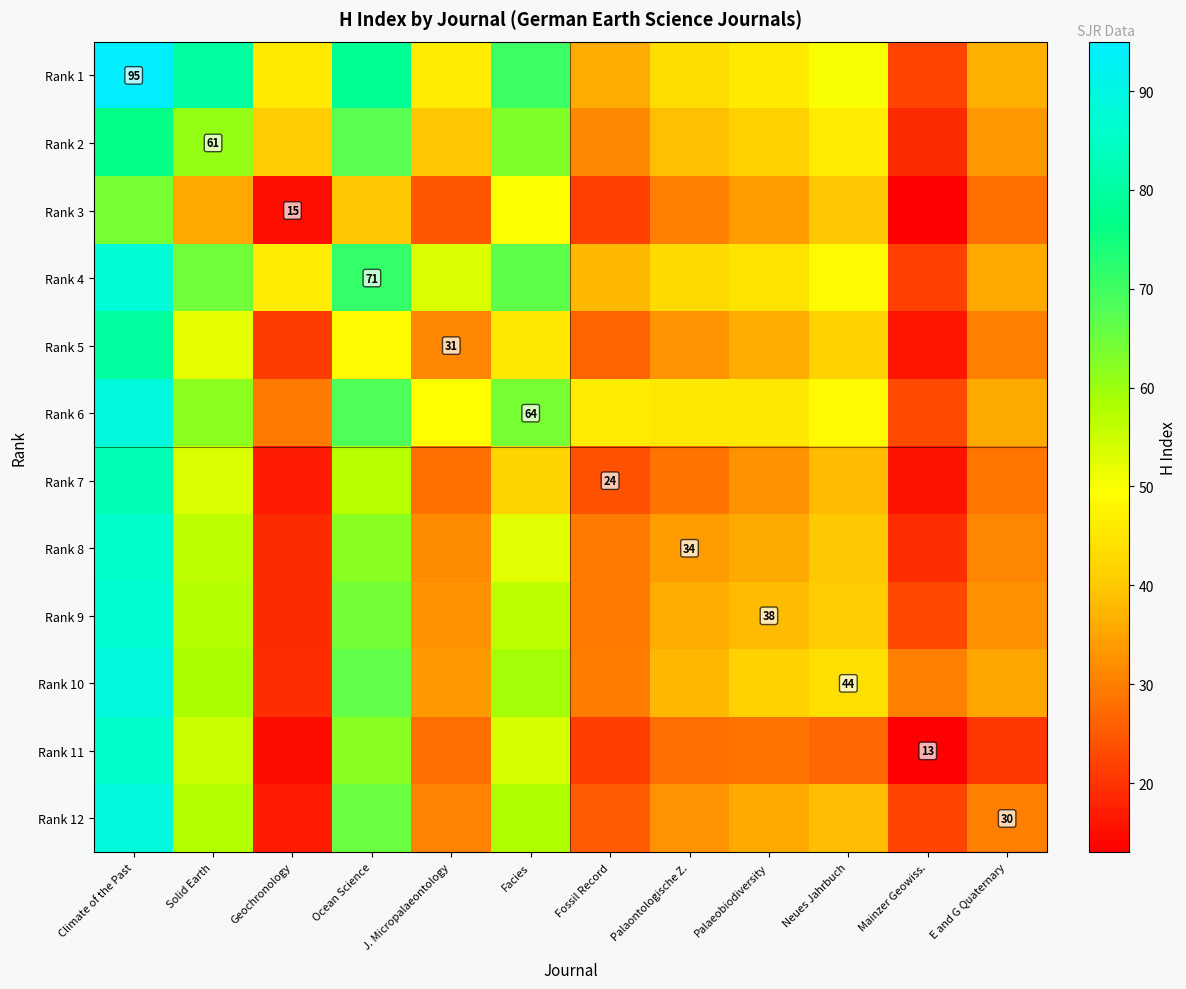

What is the spread (max minus min) of values at Fossil Record?

24.8